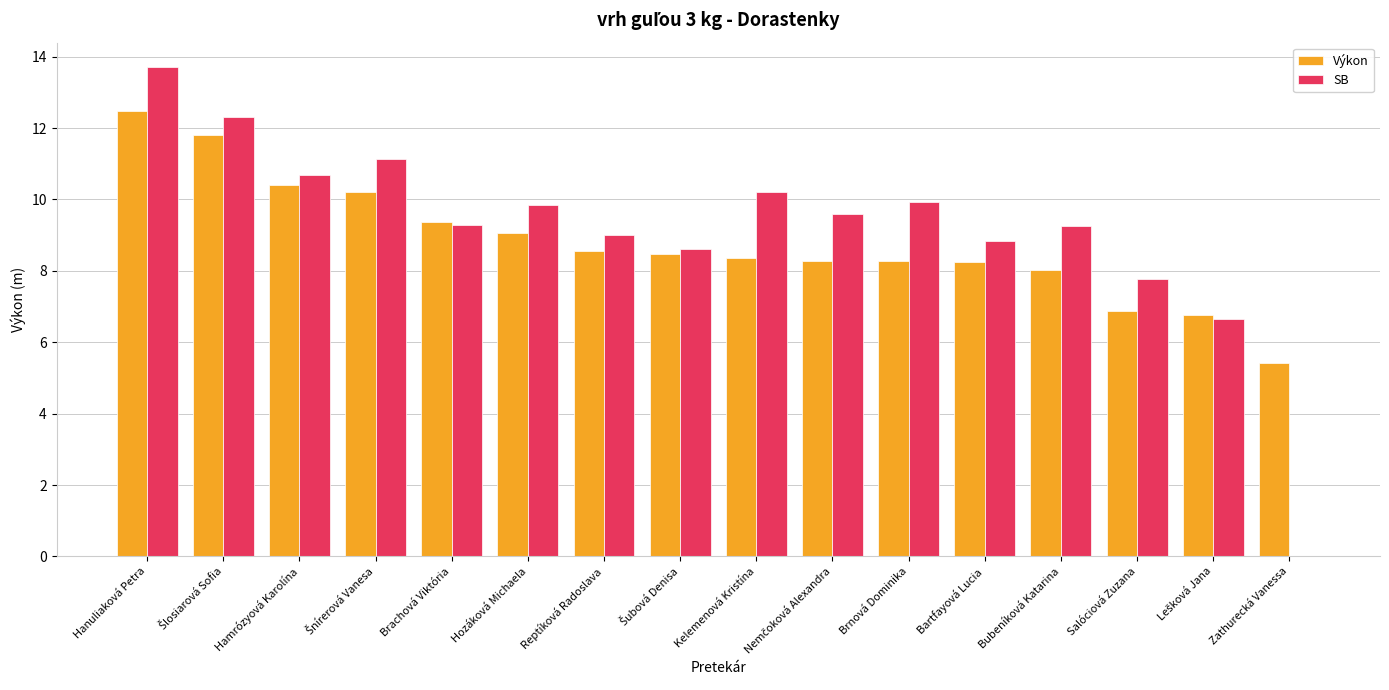

Between Brnová Dominika and Bubeníková Katarina, which series saw the biggest shift?

SB